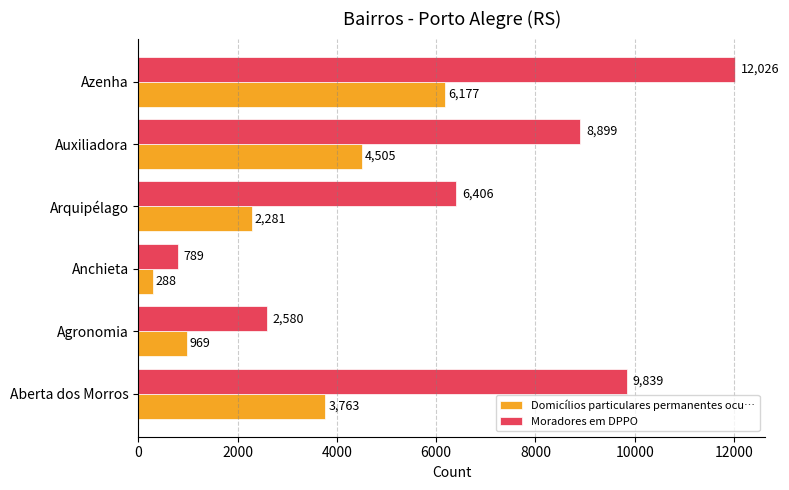

Which series has the largest range (max minus min)?

Moradores em DPPO